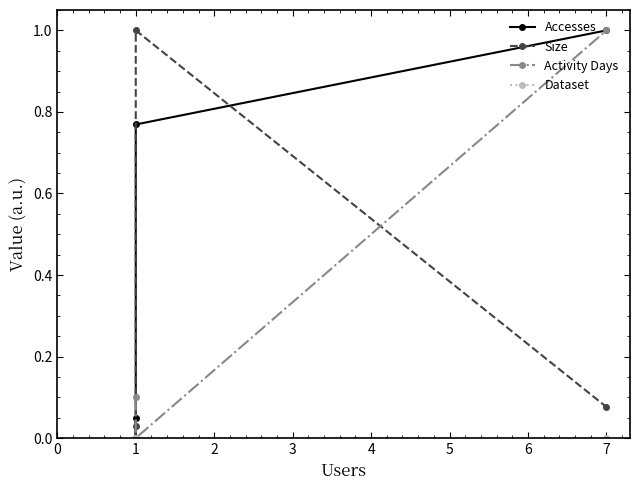

Is this an area chart (filled region under the line)?

No